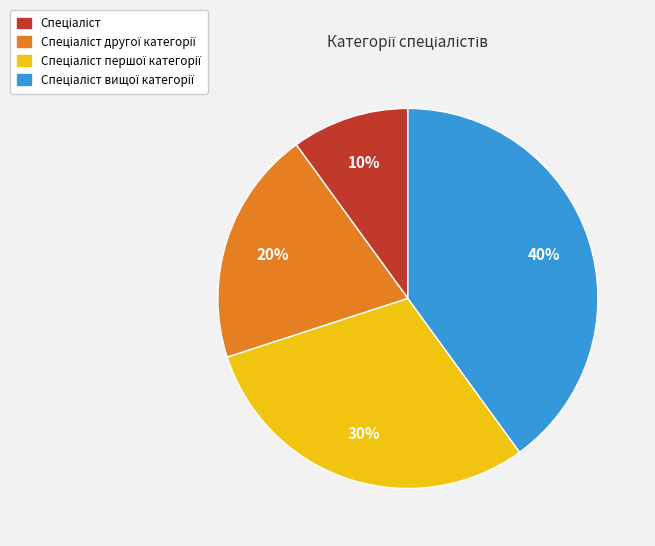

Is there any slice that represents more than half of the pie?

No